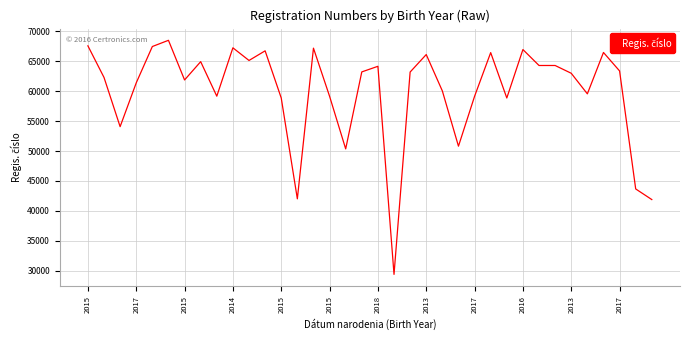

What is the difference between the maximum and minimum values?

39141